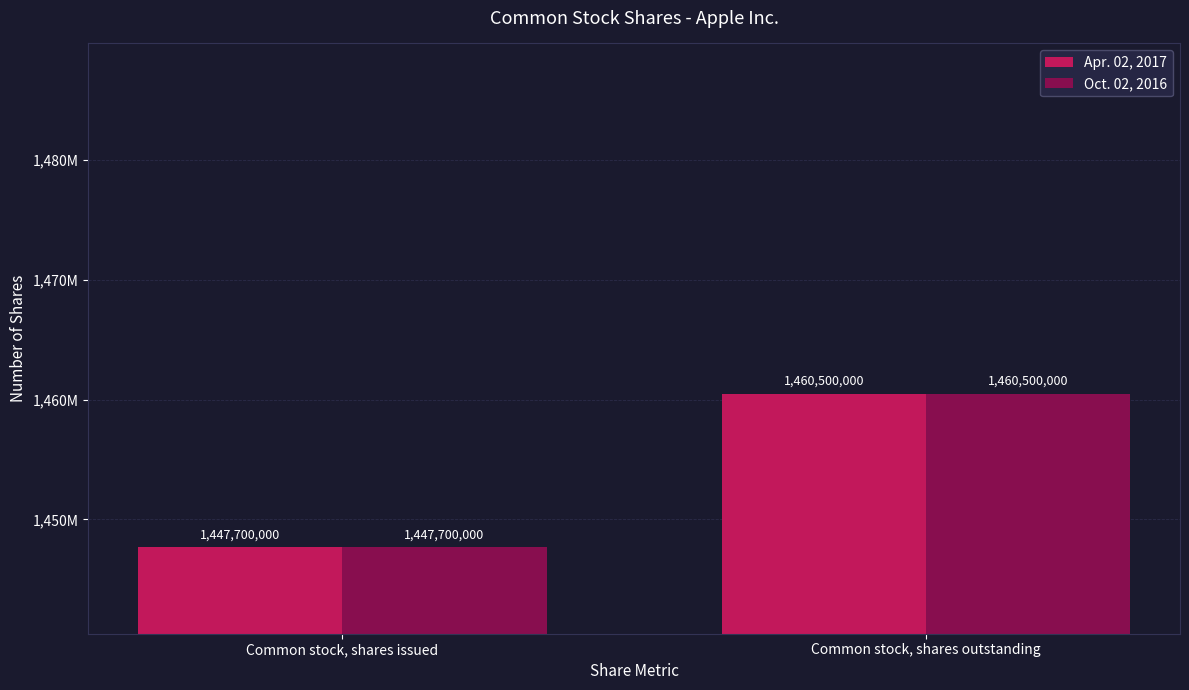

List the series in order of their peak value, highest first.

Apr. 02, 2017, Oct. 02, 2016